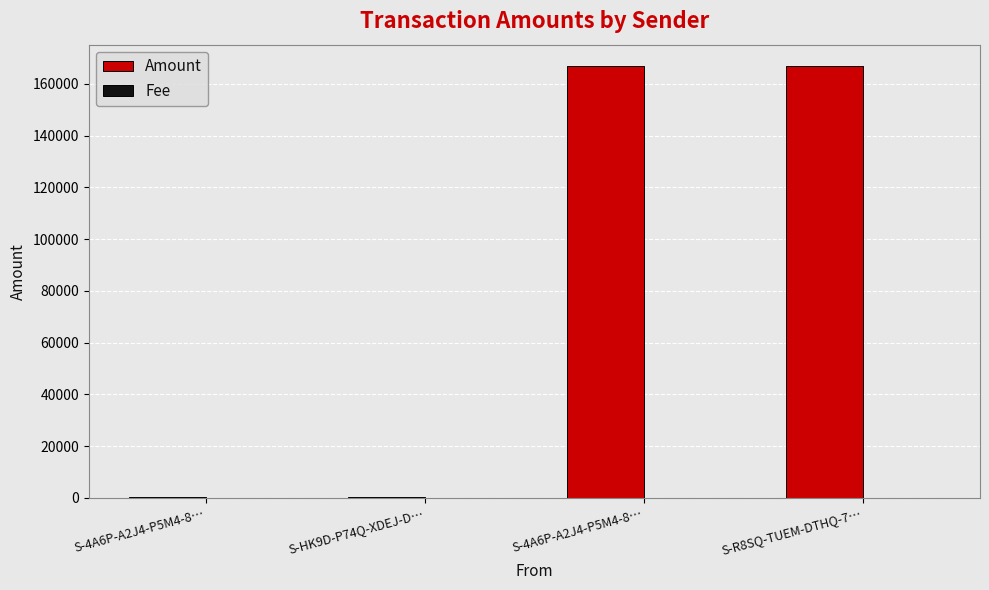

Rank the series by their average value, from highest to lowest.

Amount, Fee